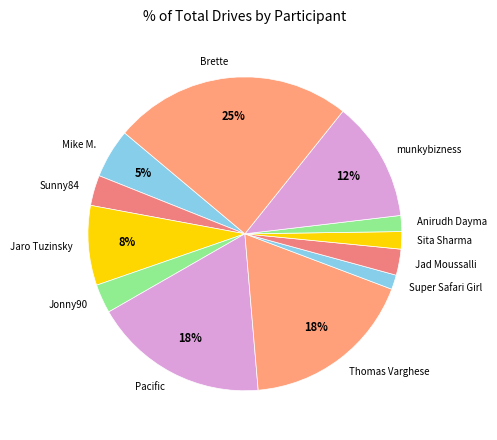

What percentage is the Brette slice, to the nearest percent?

25%